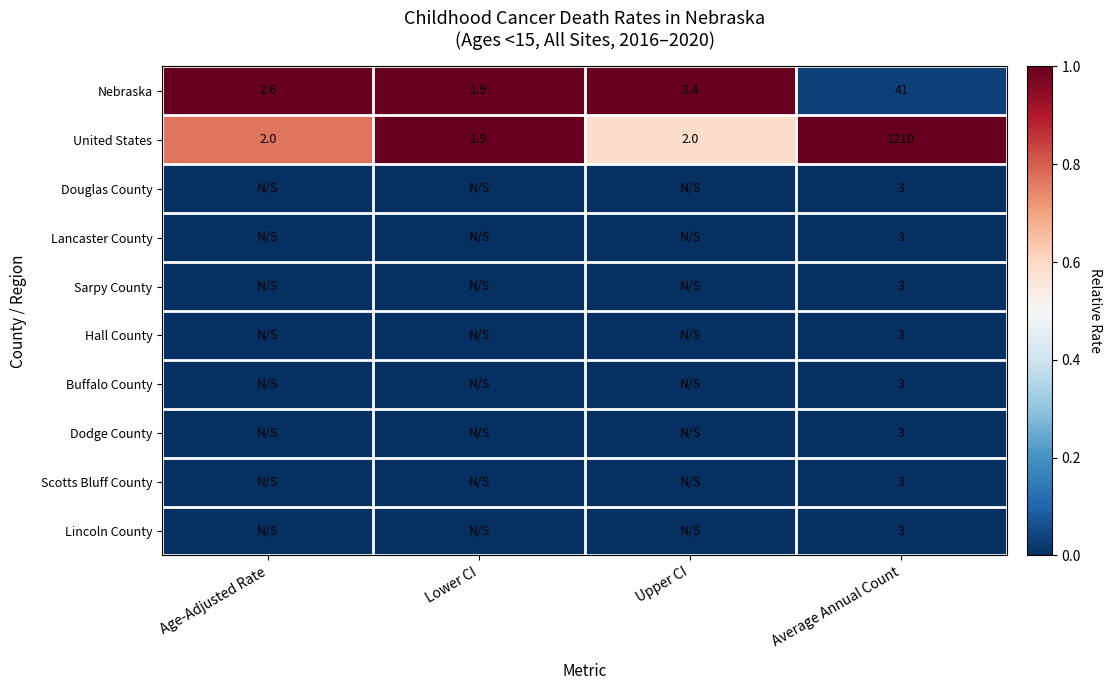

What is the total value across all series at Average Annual Count?

1275.0